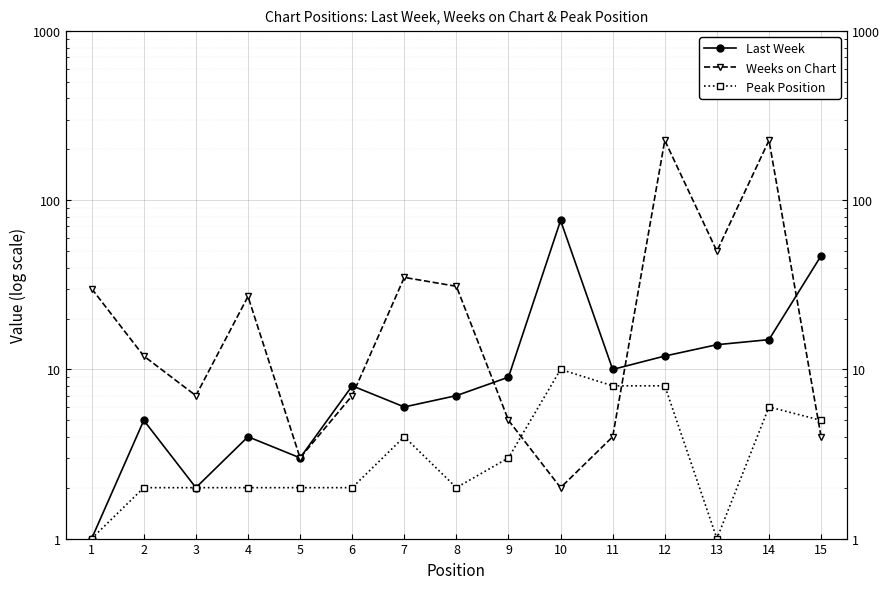

True or false: Weeks on Chart and Last Week cross at least once.

True